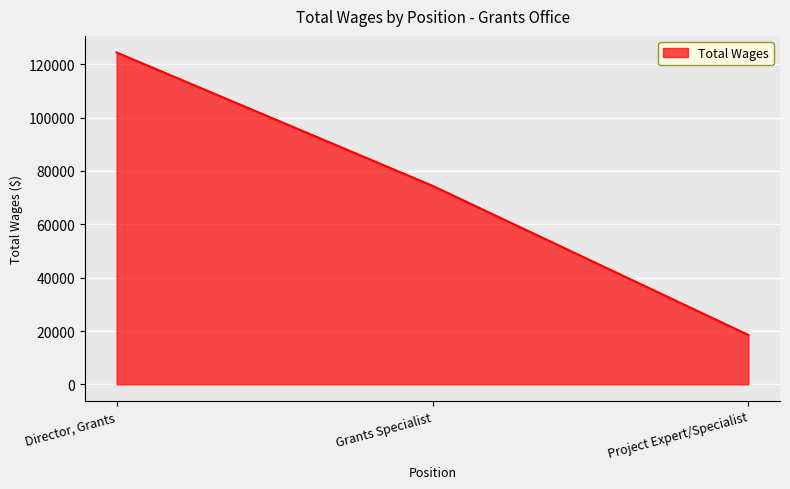

Count the number of categories in the chart.

3